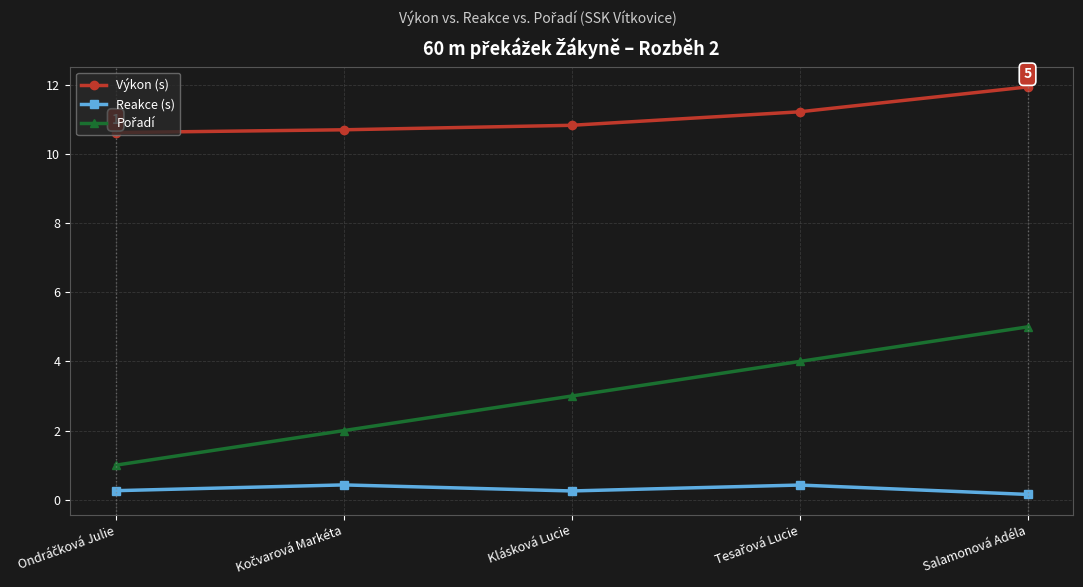

What is the minimum value for Výkon (s)?

10.6